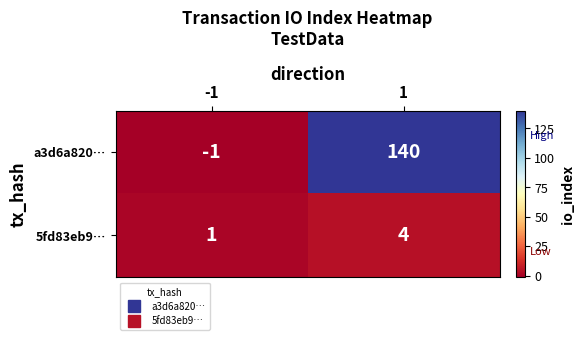

Between -1 and 1, which series saw the biggest shift?

a3d6a820…